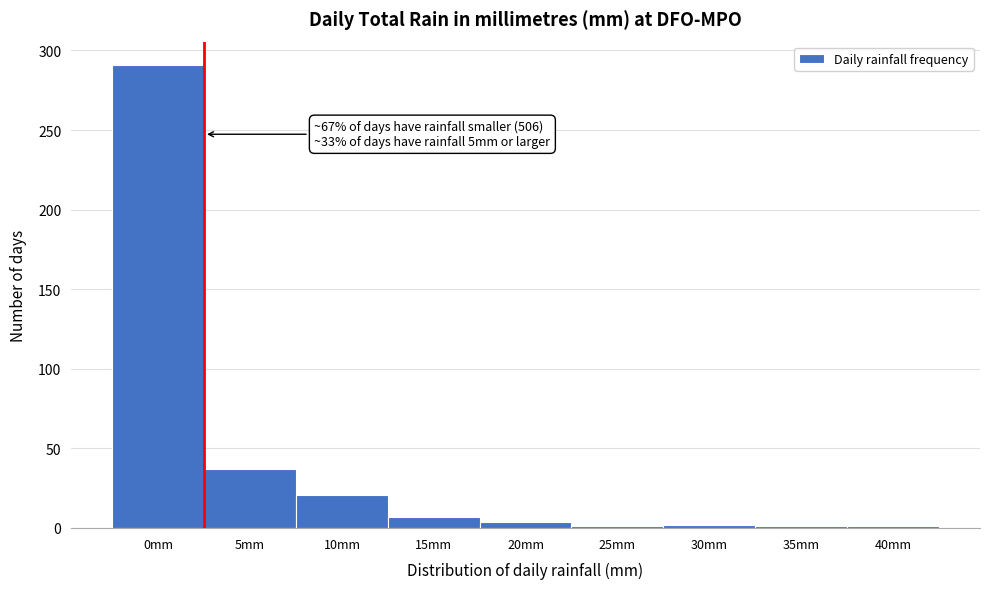

What is the label of the 8th bar from the left?

35mm